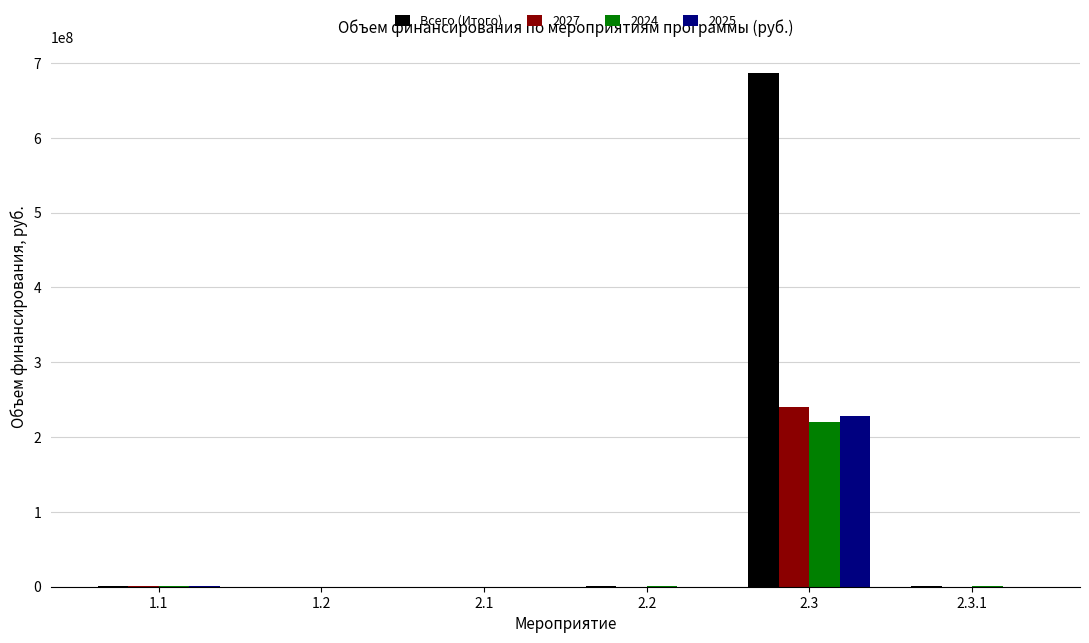

What is the maximum value for 2027?

239605367.0